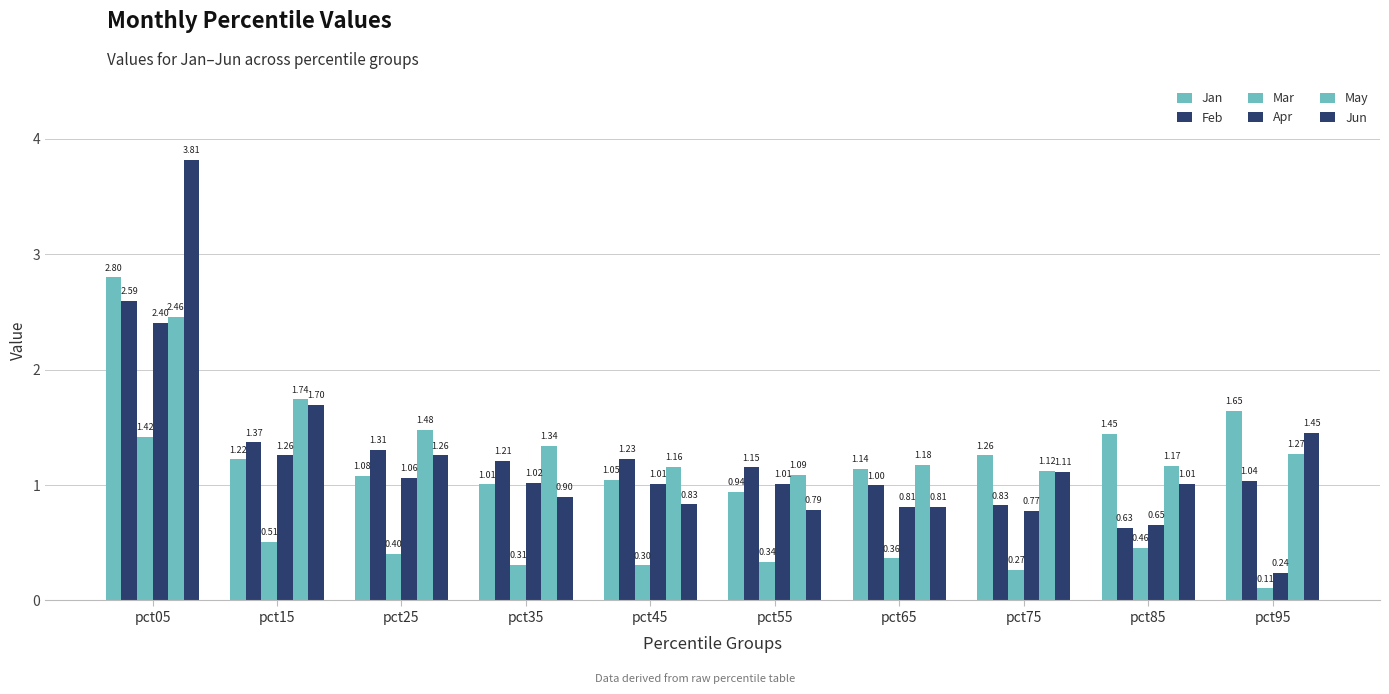

Which category has the lowest value across all series?

pct95